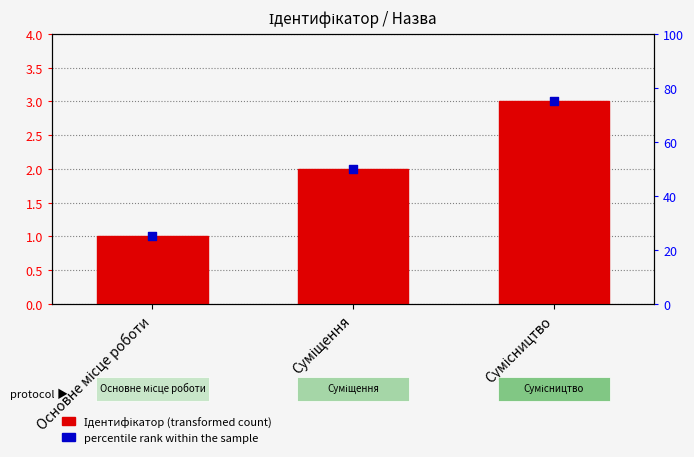

At which category is the sum across all series the highest?

Сумісництво